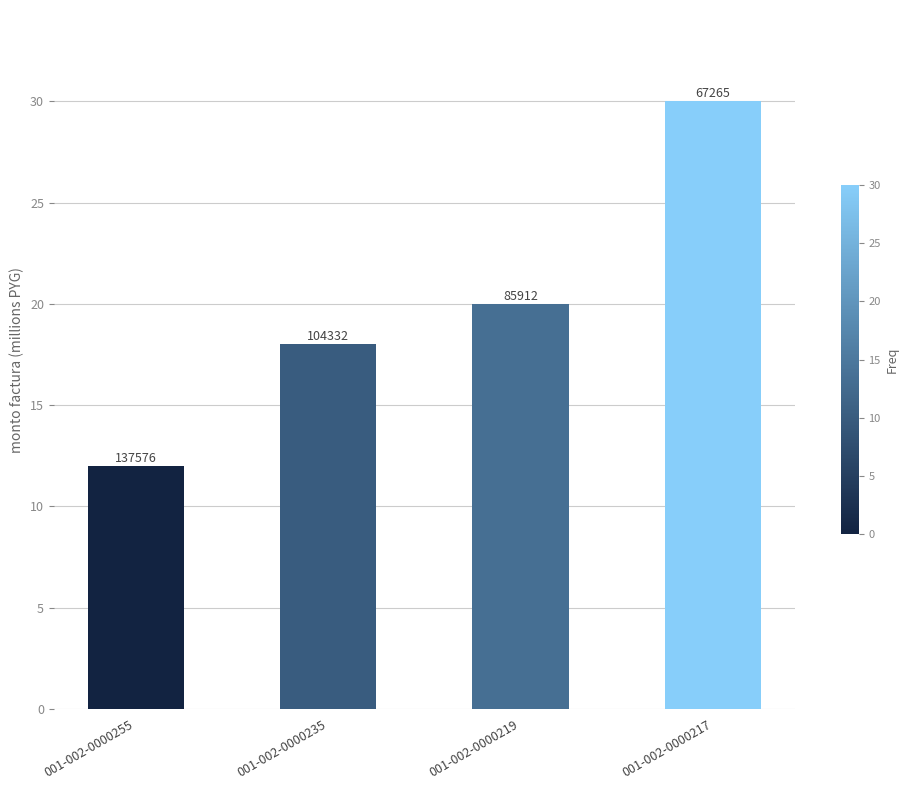

Where does the data first go above 20?

001-002-0000217